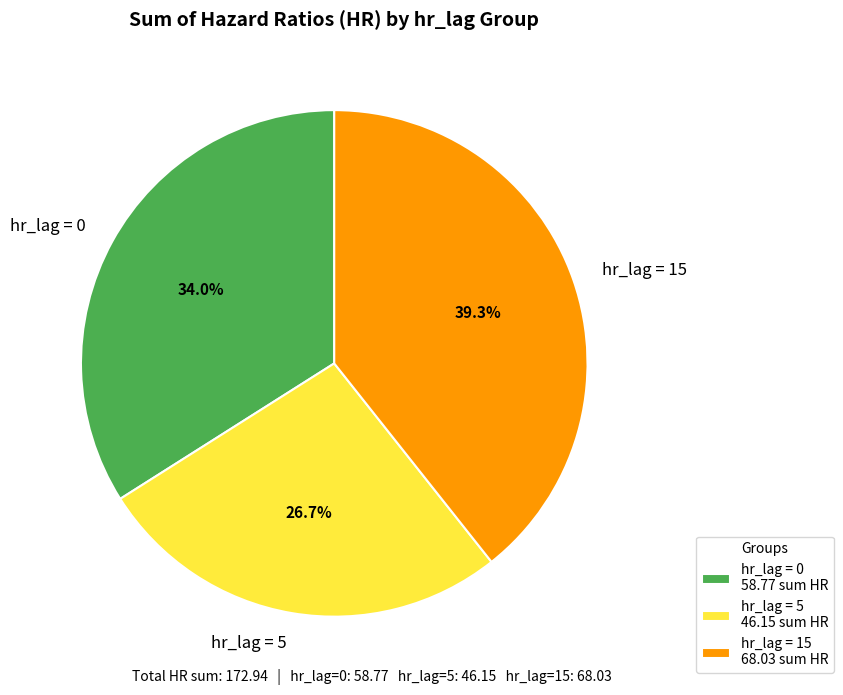

Do hr_lag = 15 and hr_lag = 5 together represent more than half of the pie?

Yes